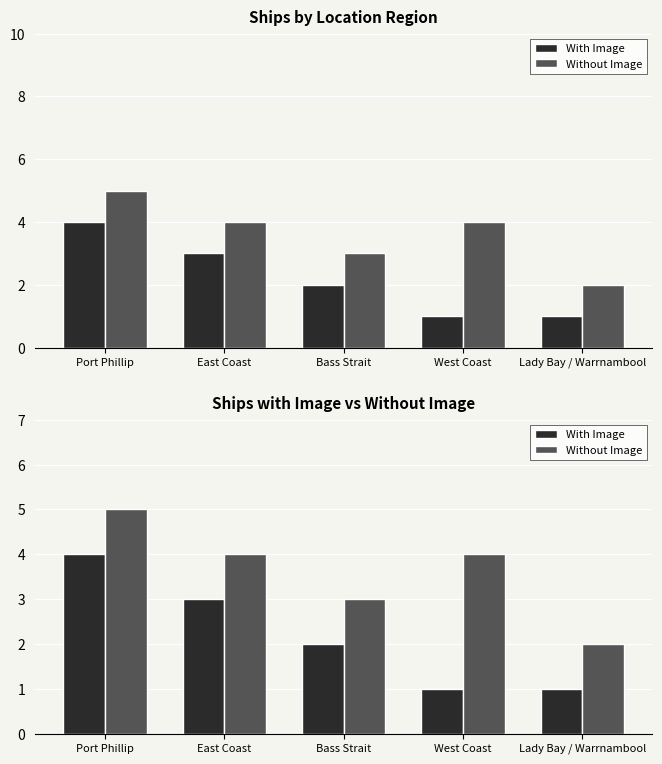

What is the smallest value displayed?

1